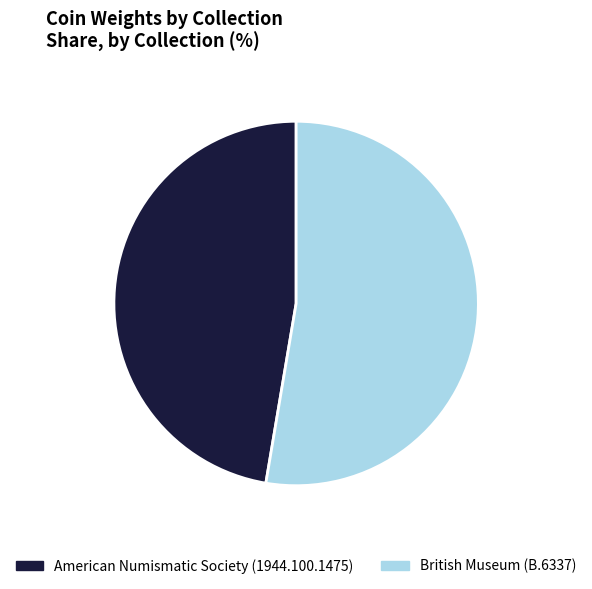

Is the sum of British Museum (B.6337) and American Numismatic Society (1944.100.1475) greater than half?

Yes